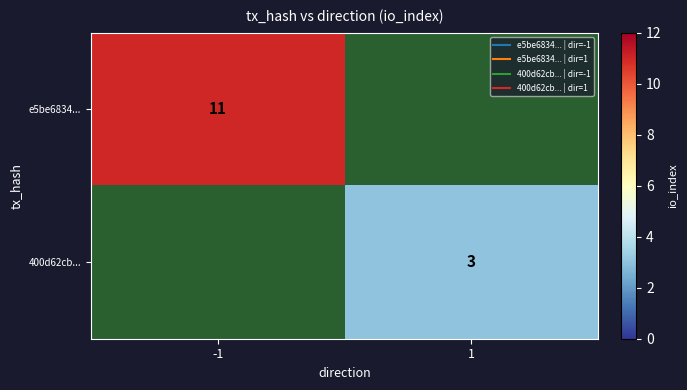

What value does the 400d62cb... series have at 1?

3.0